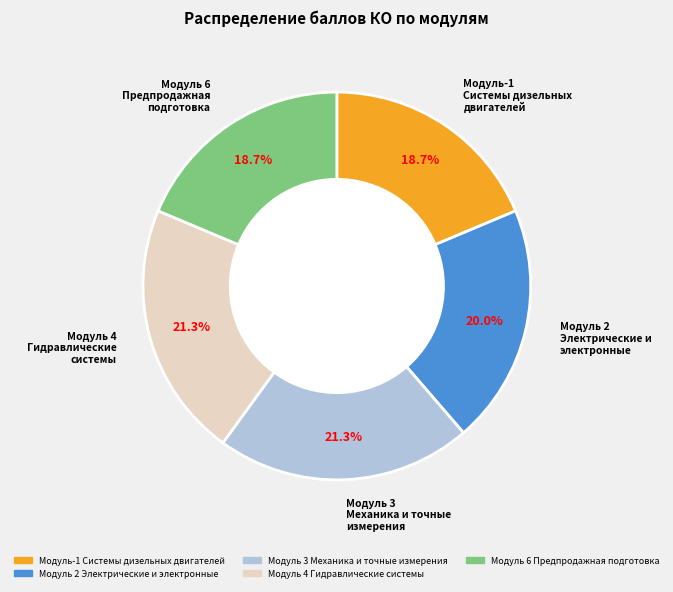

Is there a majority slice in this chart?

No